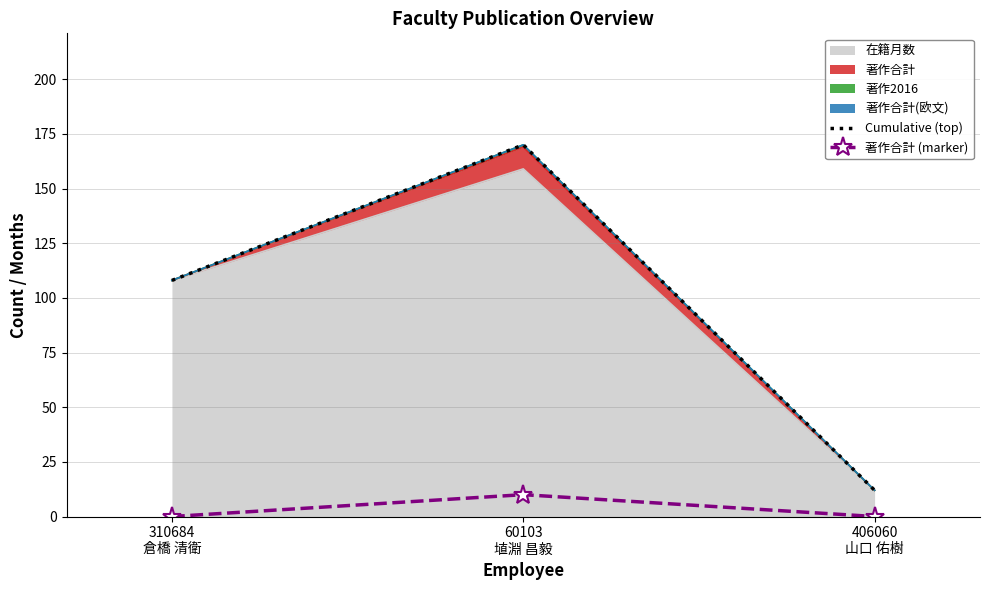

Which series has the largest range (max minus min)?

Cumulative (top)